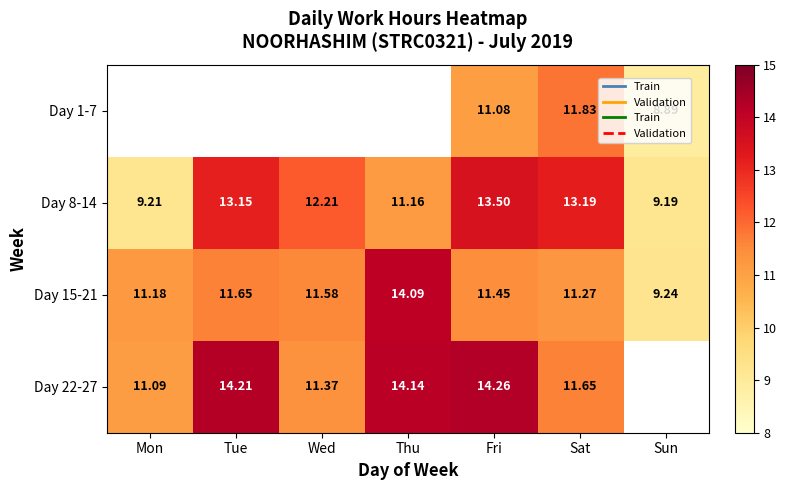

How many values in the Day 15-21 series are below 11?

1